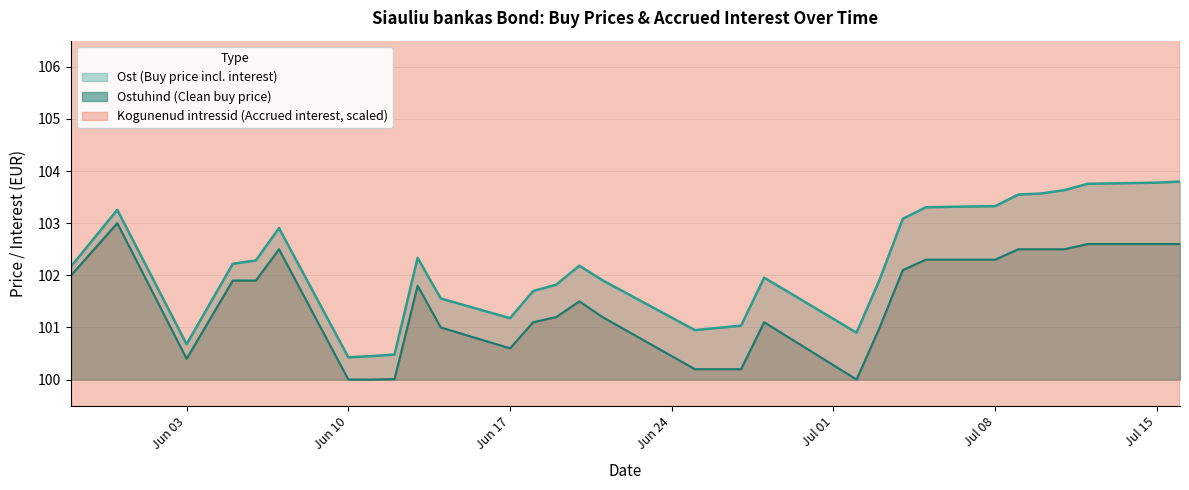

What is the label of the 15th point from the left?

2024-06-20